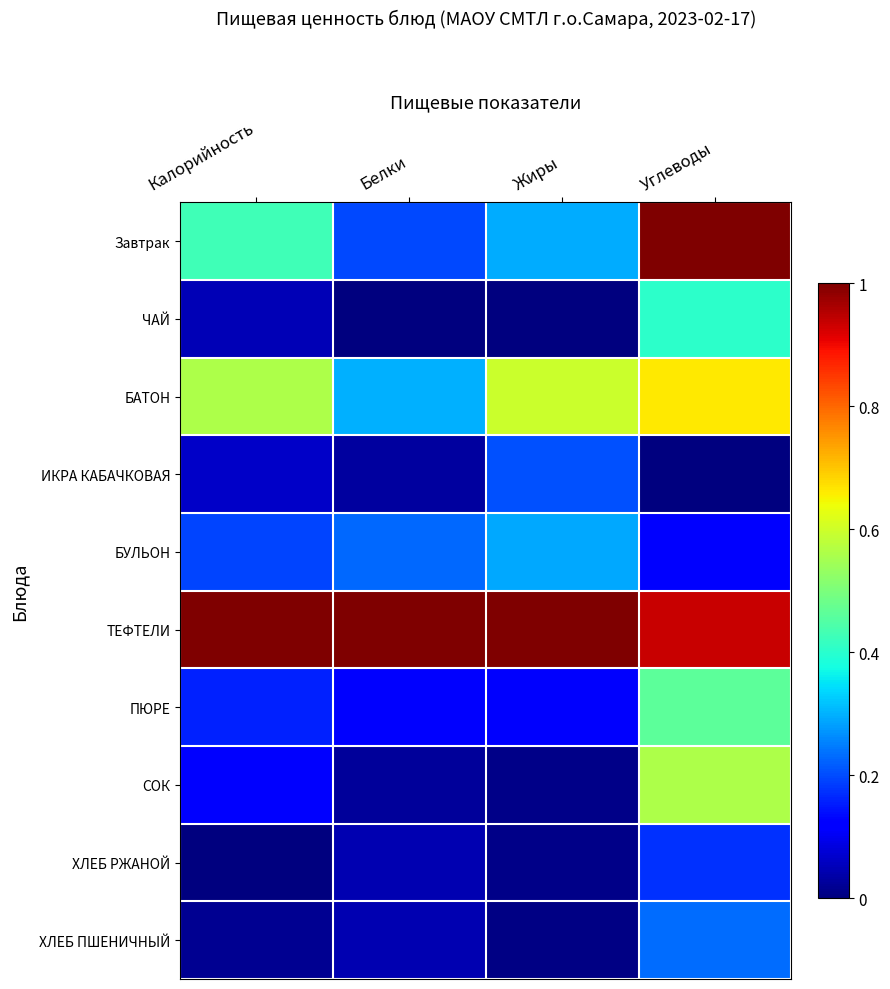

Between Белки and Углеводы, which is larger?

Углеводы